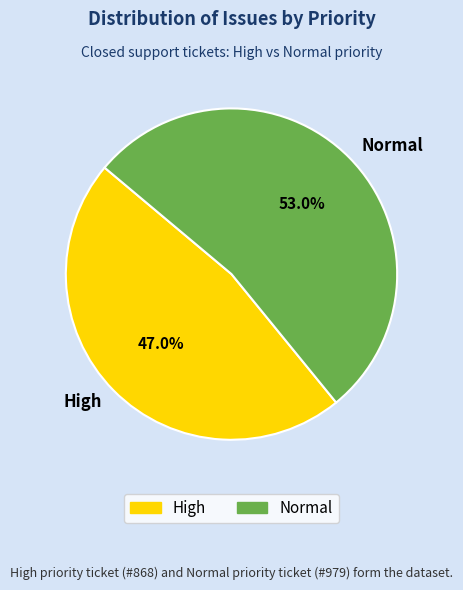

How many slices are in this pie chart?

2